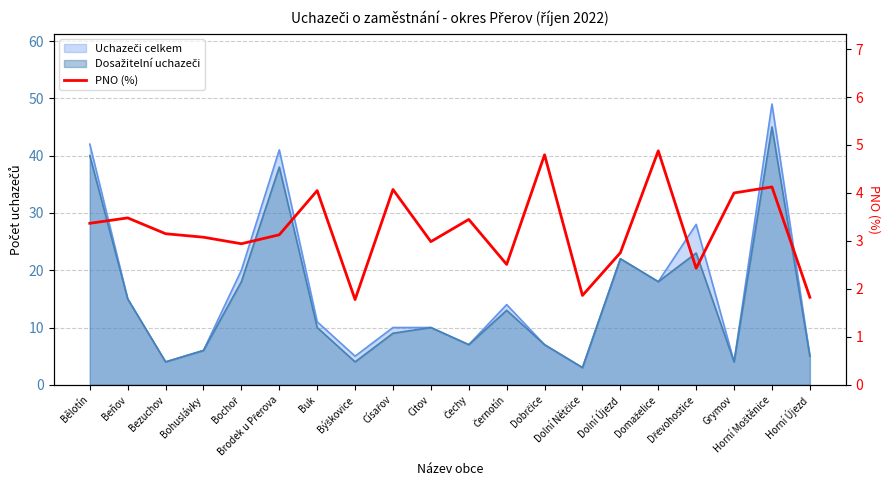

What is the ratio of the value at Buk to the value at Dolní Nětčice?

2.2